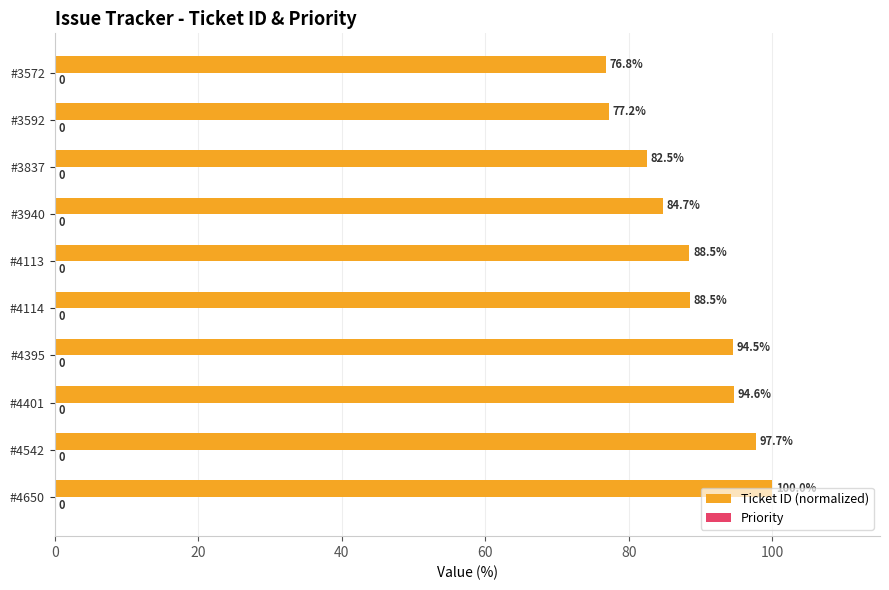

What is the approximate value at #4114?

88.5